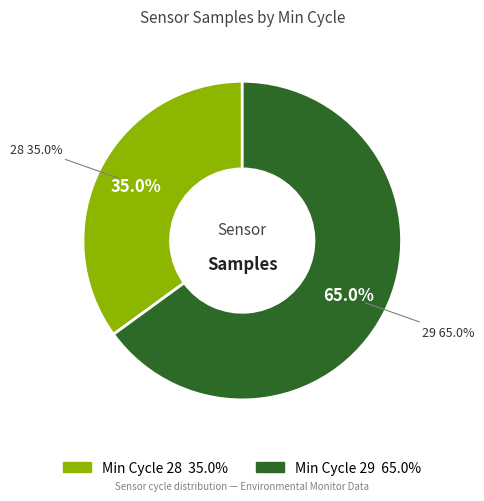

Between 28 and 28, which is larger?

28